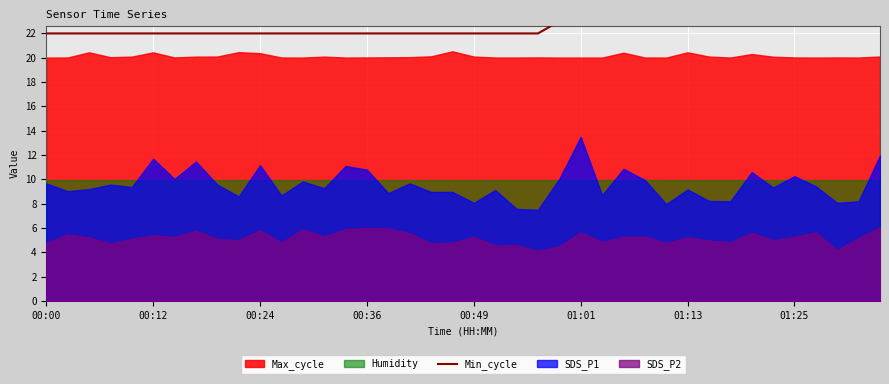

Does the chart display data point markers on the line(s)?

No